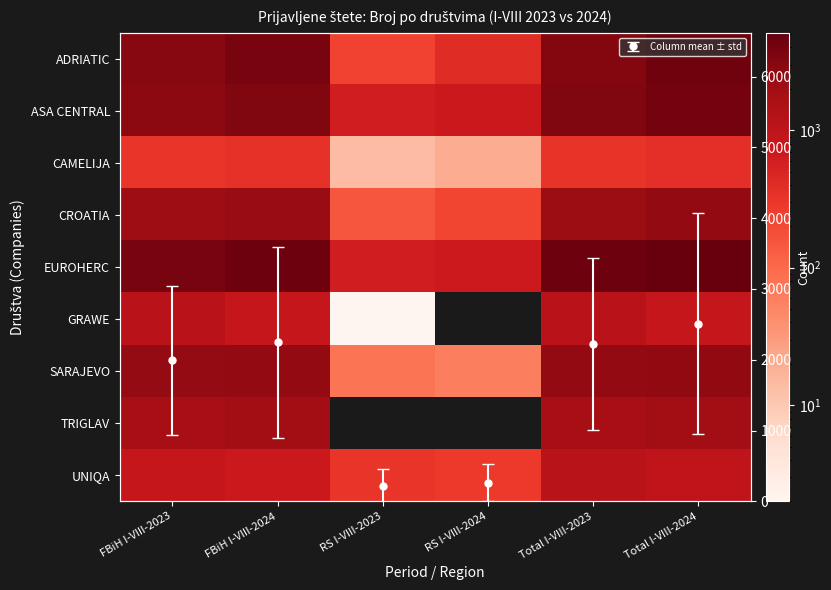

At which label does ASA CENTRAL reach its peak?

Total I-VIII-2024